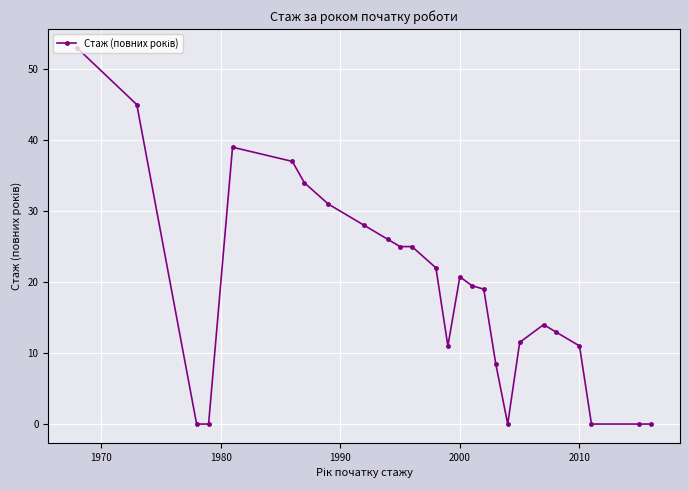

What is the value of the 8th point from the left?

31.0